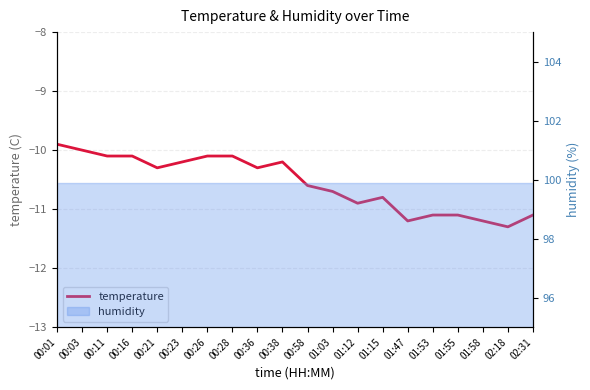

Reading left to right, extract all data points from this chart.

00:01=-9.9	00:03=-10.0	00:11=-10.1	00:16=-10.1	00:21=-10.3	00:23=-10.2	00:26=-10.1	00:28=-10.1	00:36=-10.3	00:38=-10.2	00:58=-10.6	01:03=-10.7	01:12=-10.9	01:15=-10.8	01:47=-11.2	01:53=-11.1	01:55=-11.1	01:58=-11.2	02:18=-11.3	02:31=-11.1